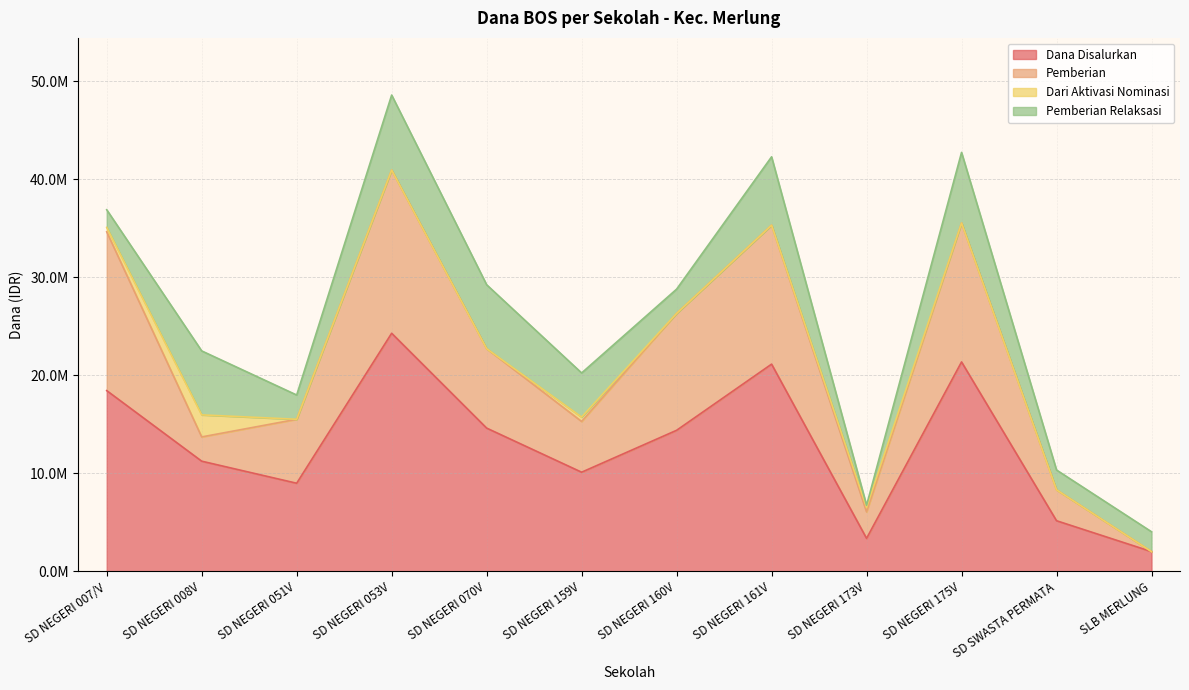

Is it true that Dana Disalurkan equals 32825523 at SD NEGERI 175V?

False